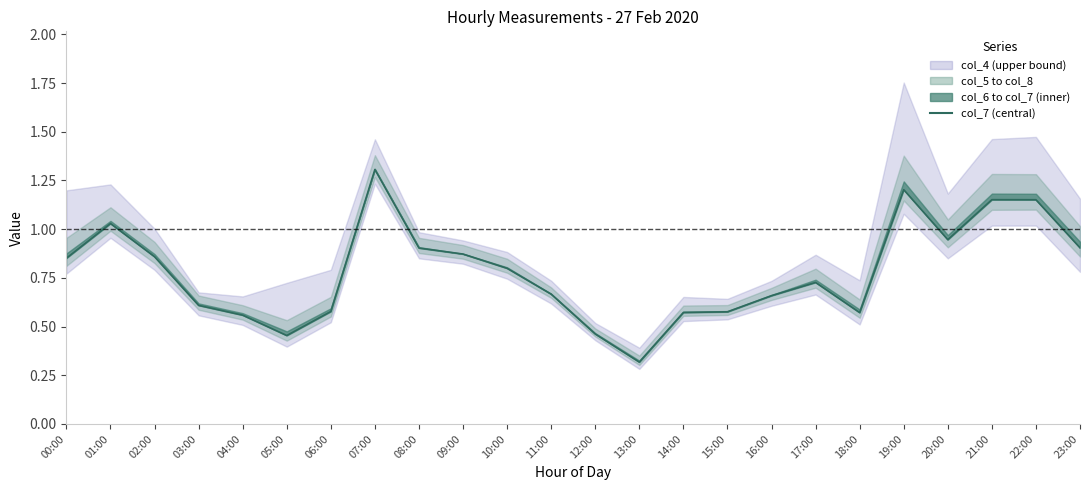

What is the average value?

0.8